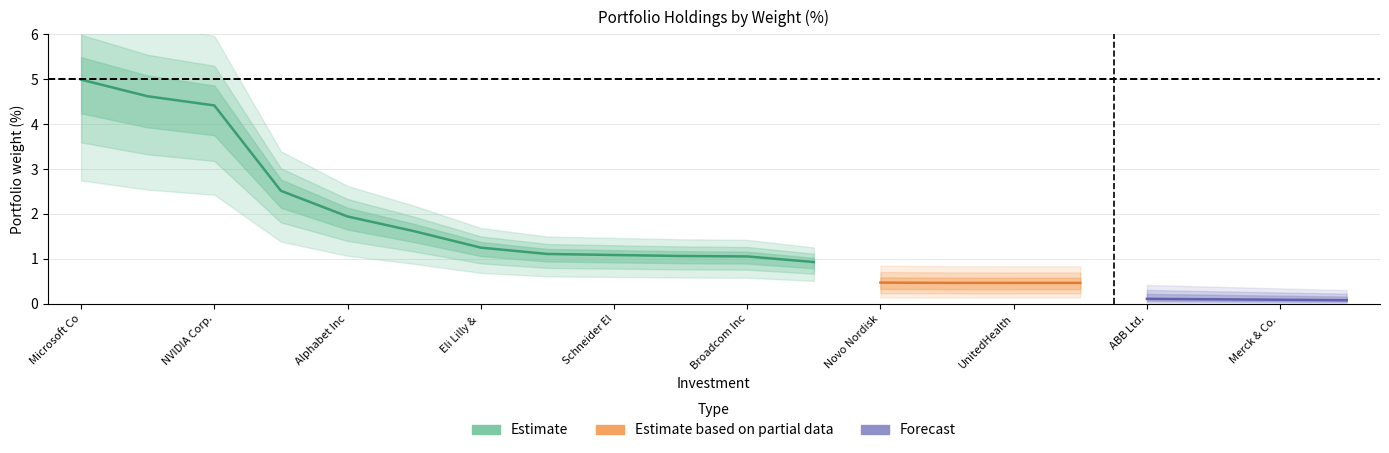

What is the minimum value for Estimate based on partial data?

0.4